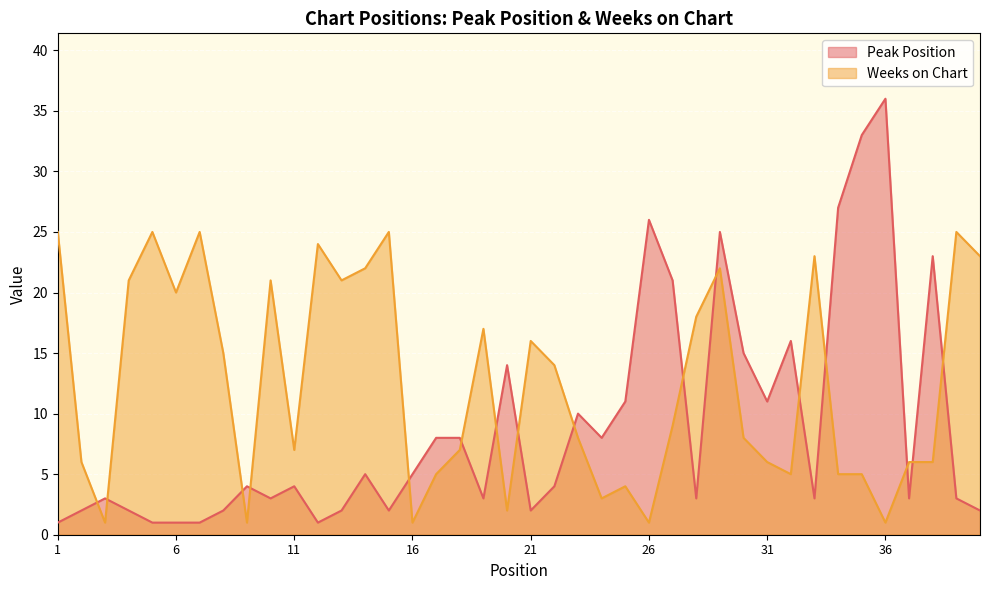

How many lines are shown in the chart?

2